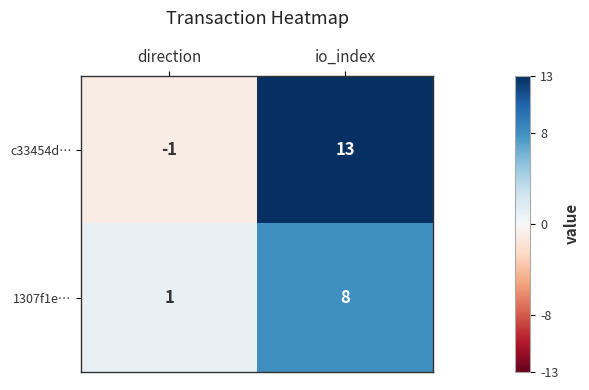

At which category is the sum across all series the highest?

io_index